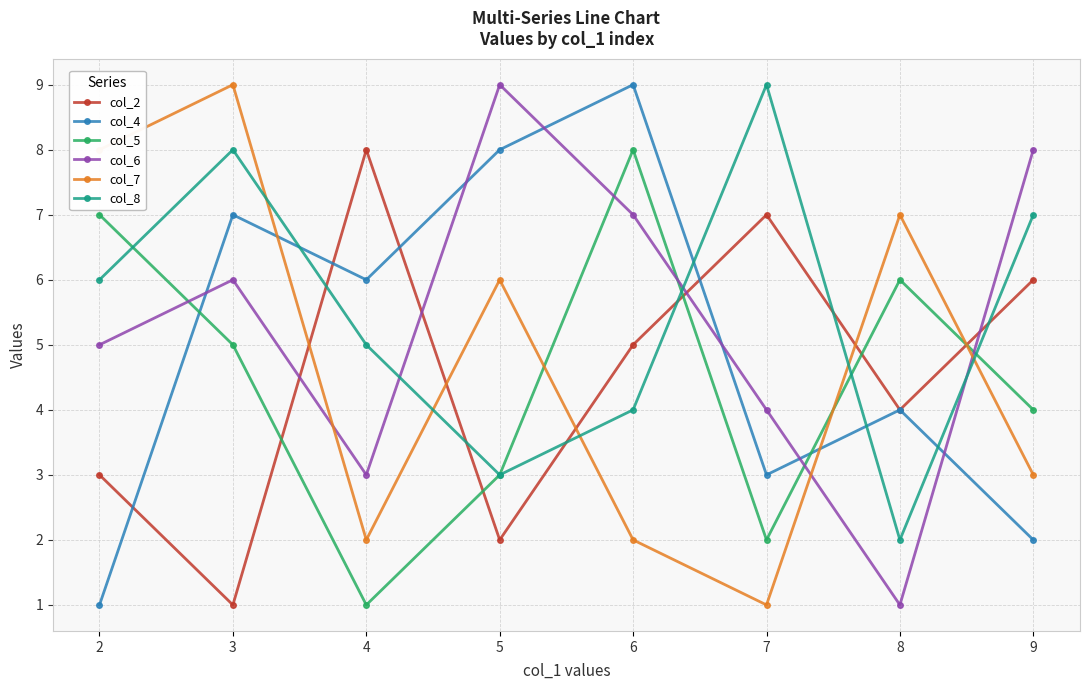

Rank the series at 4 from highest to lowest value.

col_2, col_4, col_8, col_6, col_7, col_5